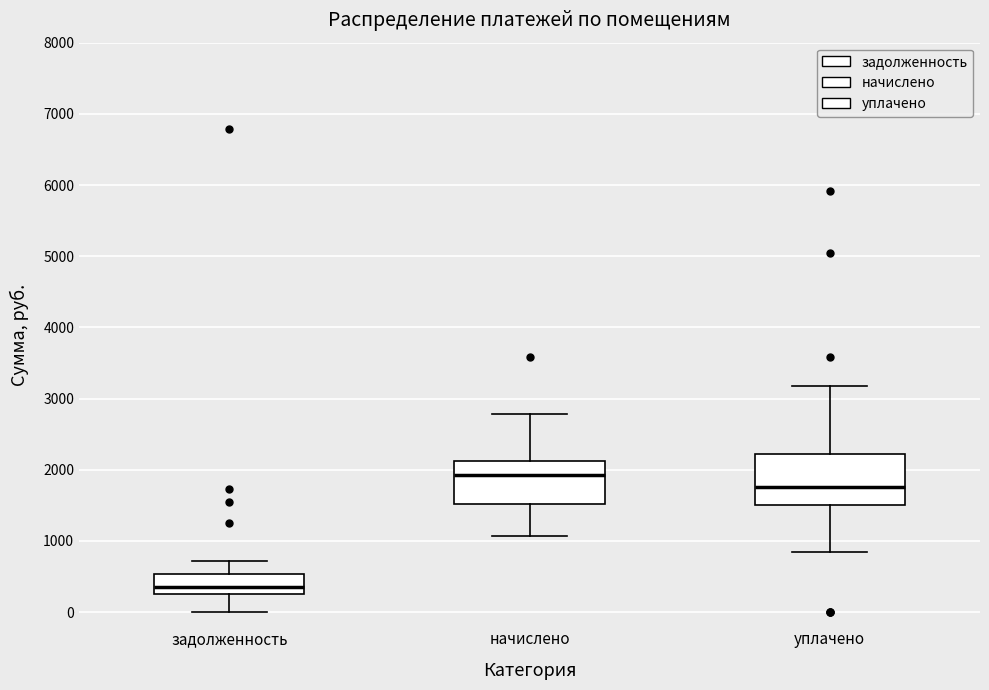

Reading left to right, transcribe this box plot: for each box, give where its median line is, the range the box spans, and where its two whiskers end, as read against the y-axis. The values are not printed on the chart, so give them approximately, as read against the axis.

задолженность: median 400, box 300 to 500, whiskers 0 to 700
начислено: median 1900, box 1500 to 2100, whiskers 1100 to 2800
уплачено: median 1800, box 1500 to 2200, whiskers 900 to 3200